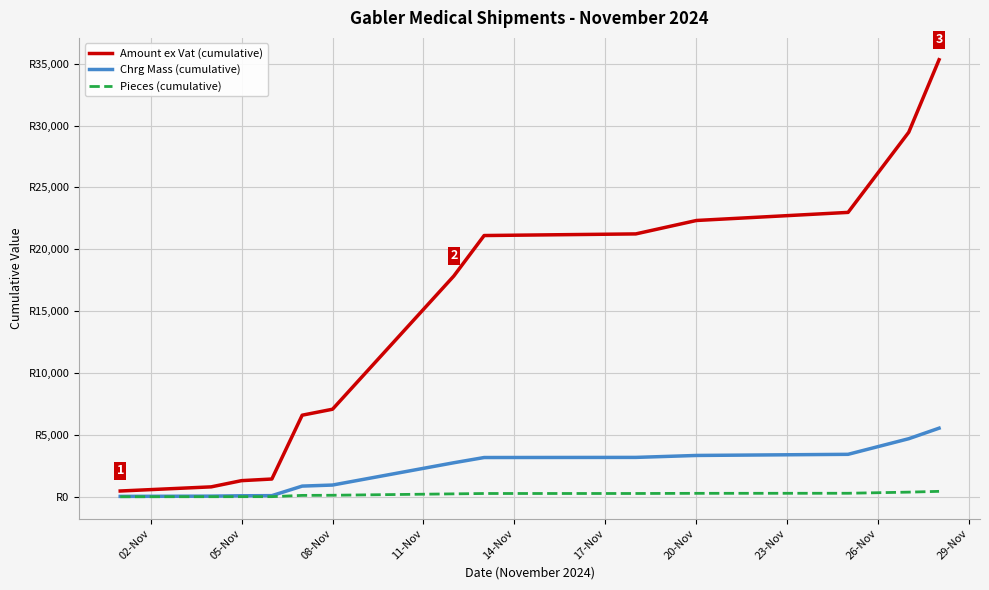

What are all the series names shown in the legend?

Amount ex Vat (cumulative), Chrg Mass (cumulative), Pieces (cumulative)